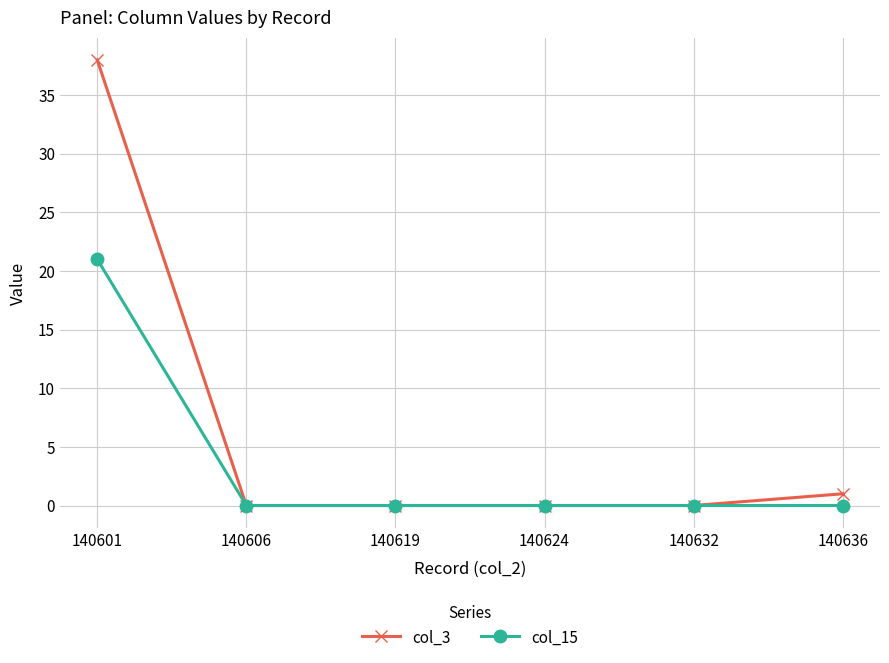

Which series has the widest spread of values?

col_3